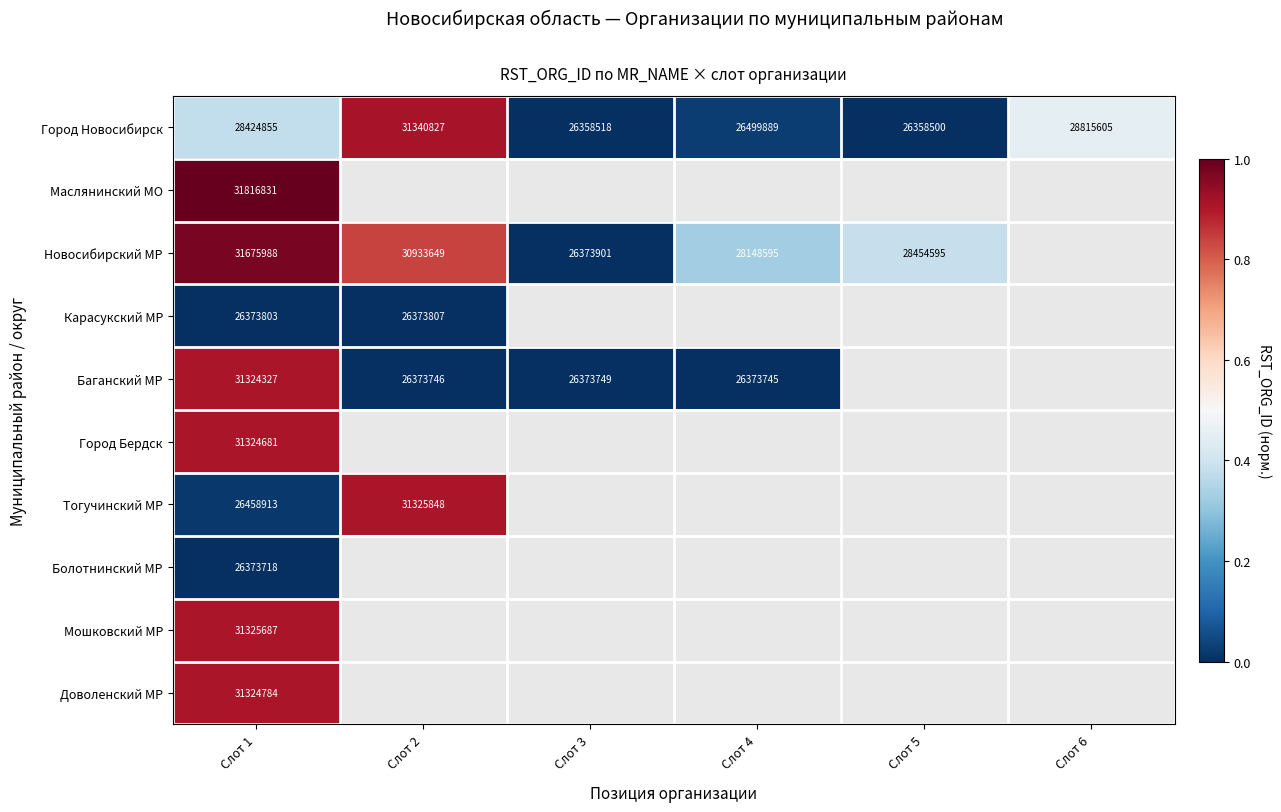

Rank the series at Слот 1 from lowest to highest value.

Болотнинский МР, Карасукский МР, Тогучинский МР, Город Новосибирск, Баганский МР, Город Бердск, Доволенский МР, Мошковский МР, Новосибирский МР, Маслянинский МО